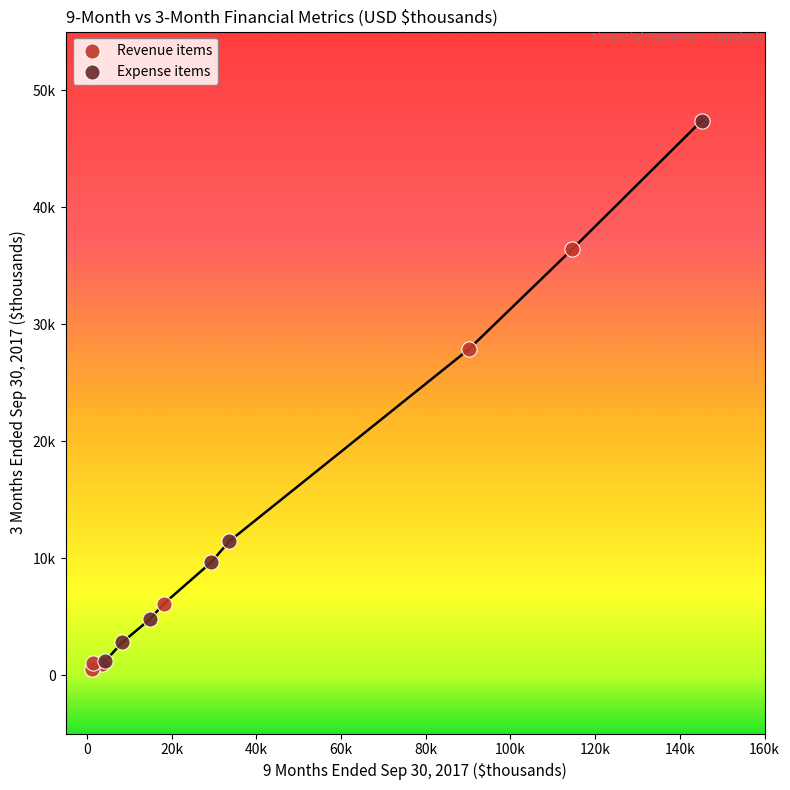

Which series has the widest spread of Y values?

Expense items